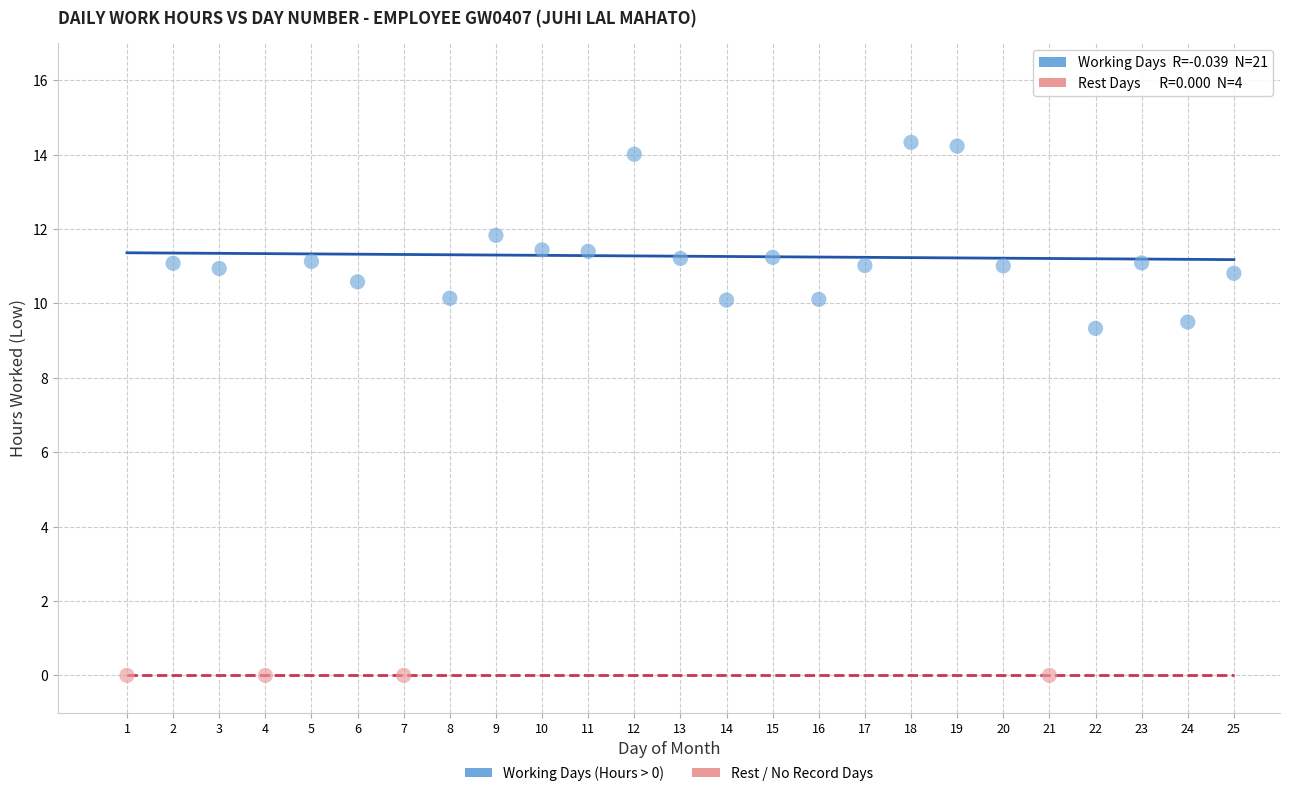

Which series reaches the maximum Y coordinate?

Working Days (Hours > 0)